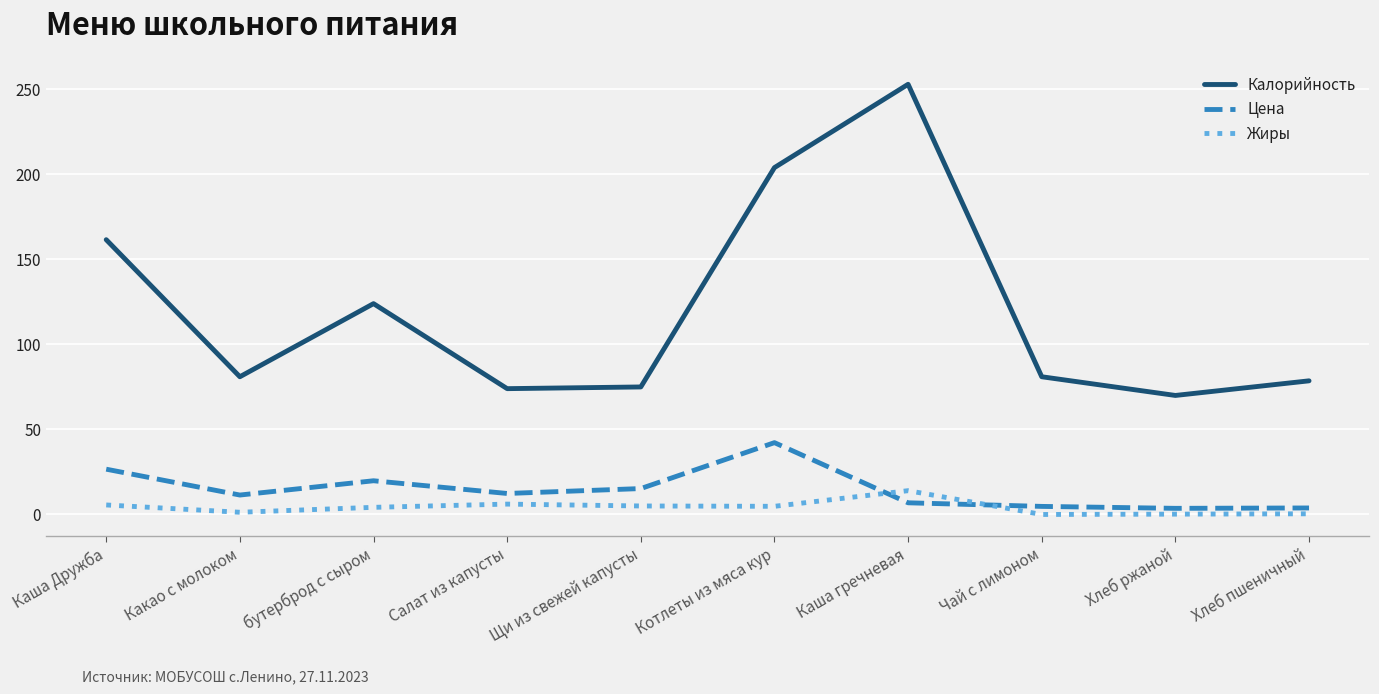

Rank the series by their maximum value, from lowest to highest.

Жиры, Цена, Калорийность